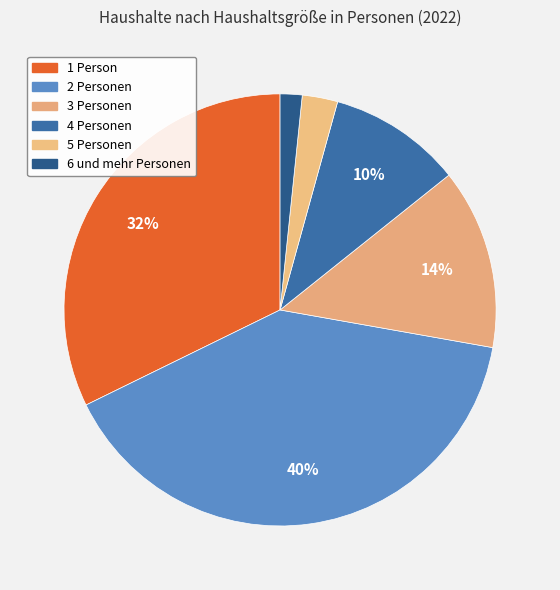

What is the ratio of the value at 1 Person to the value at 3 Personen?

2.4